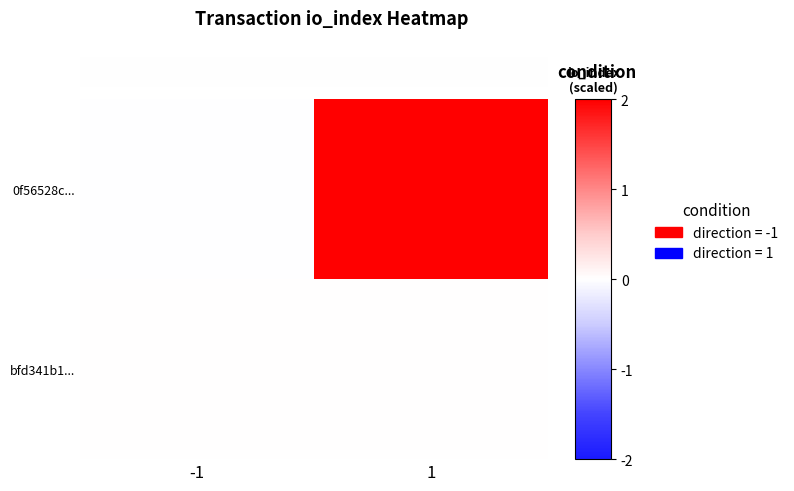

Which series has the widest spread of values?

0f56528c...